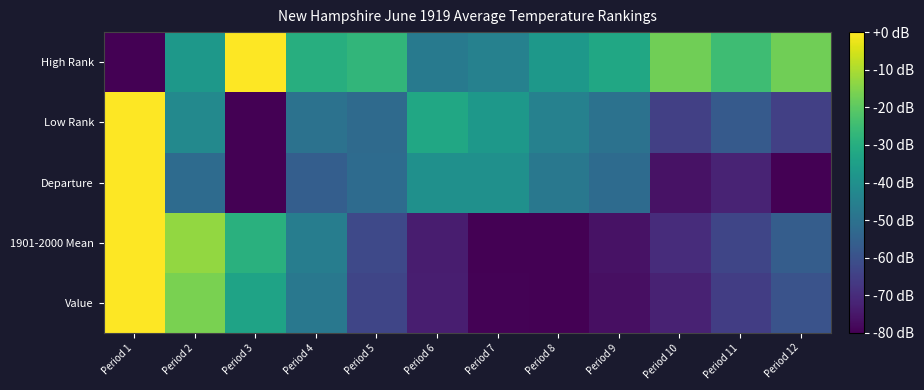

Which category has the lowest value across all series?

Period 8